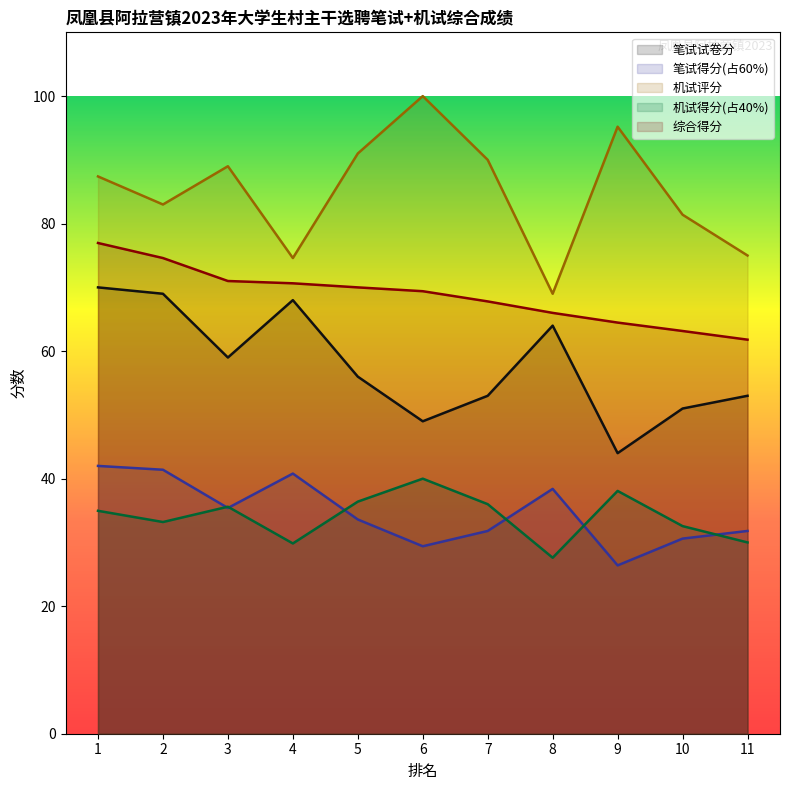

Where is the first local maximum for 笔试试卷分?

4